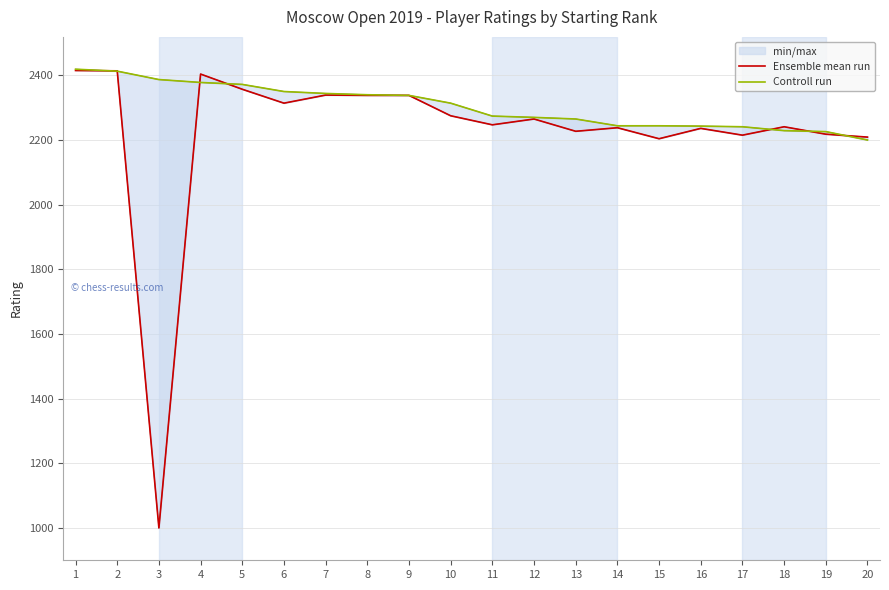

Which has a higher value, 3 or 4?

4